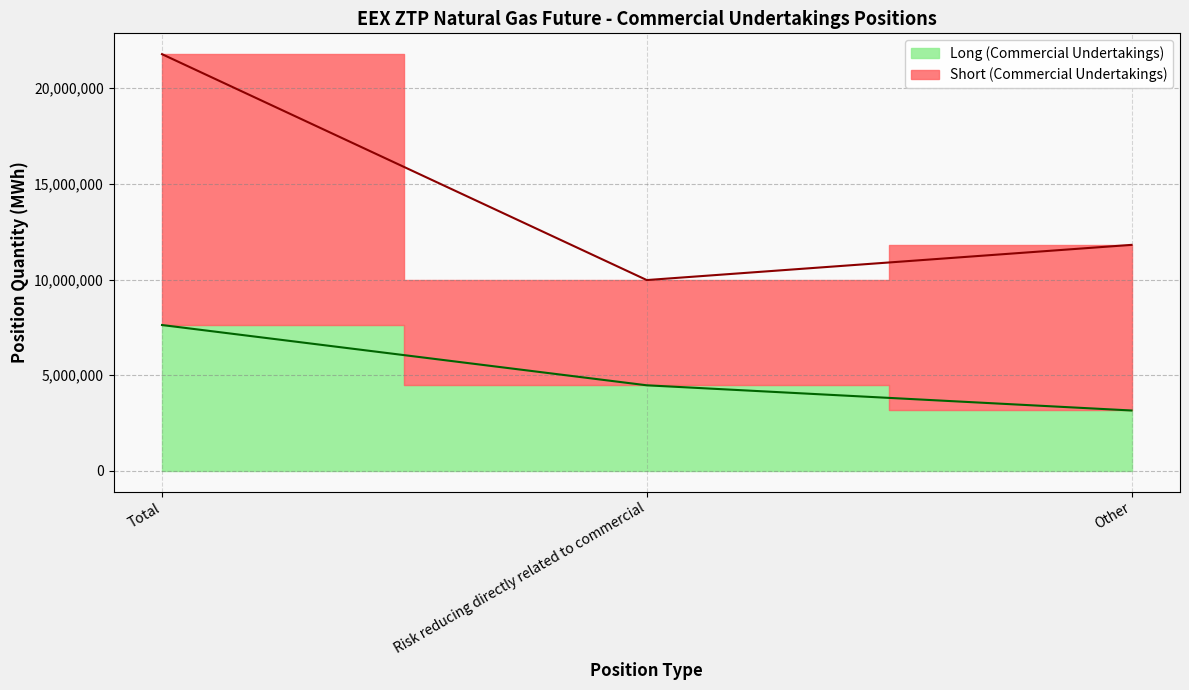

Between Total and Risk reducing directly related to commercial, which is larger?

Total